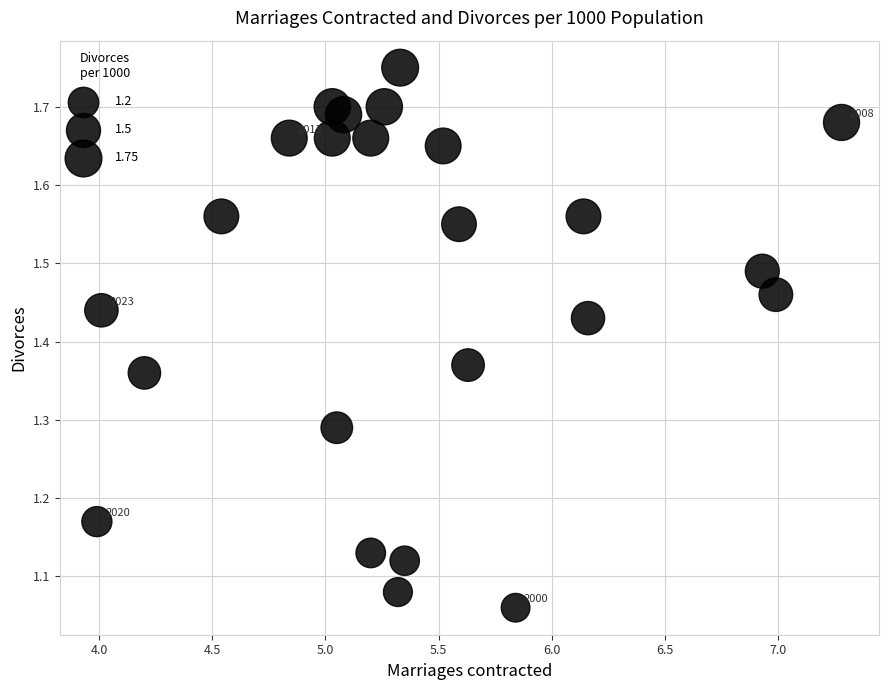

What is the range of Y values (max minus min)?

0.7